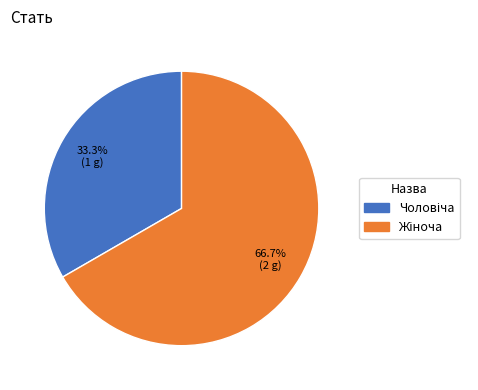

Is there any slice that represents more than half of the pie?

Yes